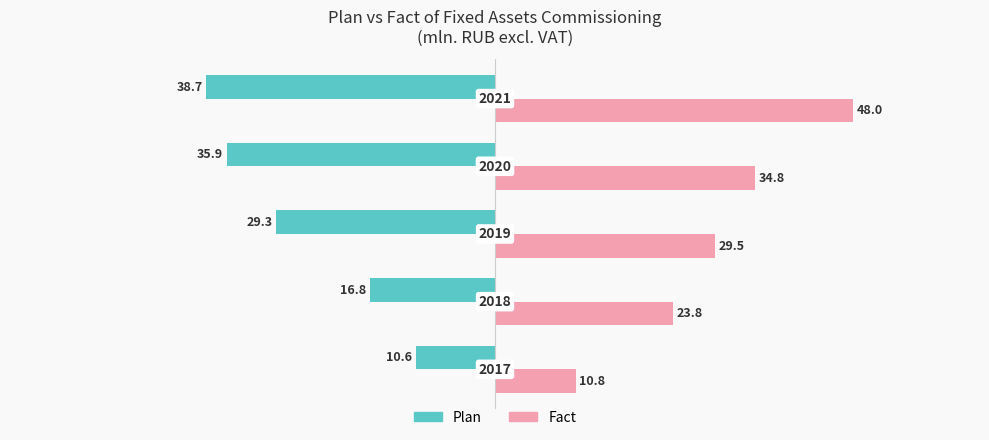

Rank the series by their maximum value, from lowest to highest.

Plan, Fact